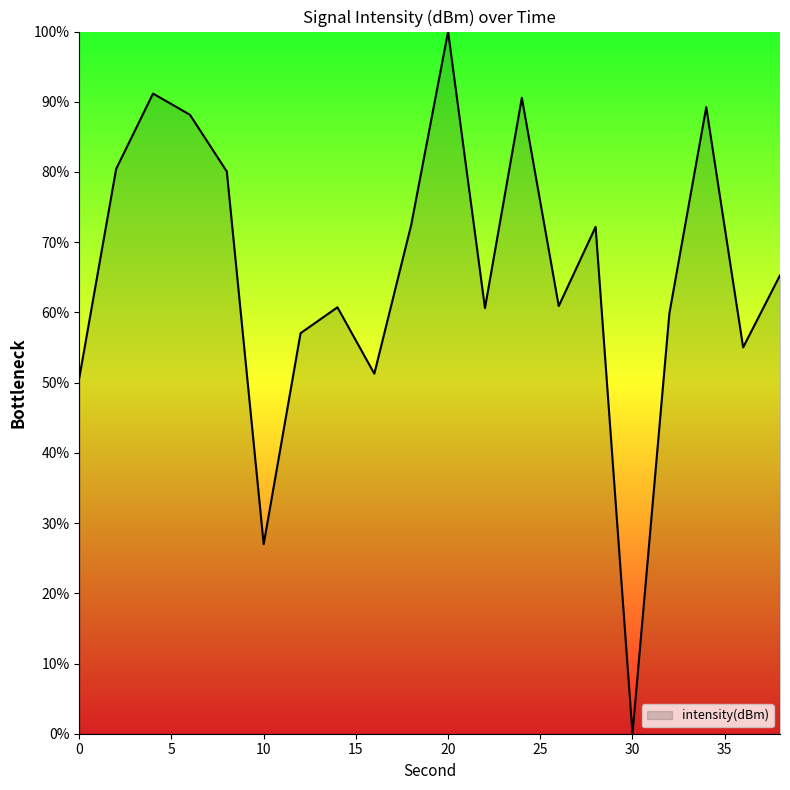

What is the difference between the maximum and minimum values?

100.0